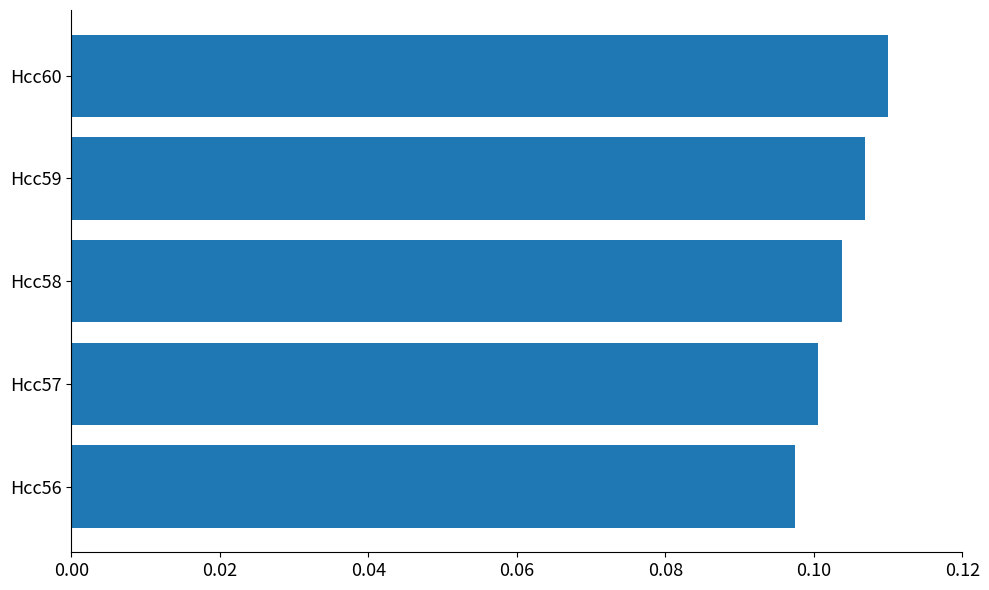

Count the values in the range 0 to 1.

5